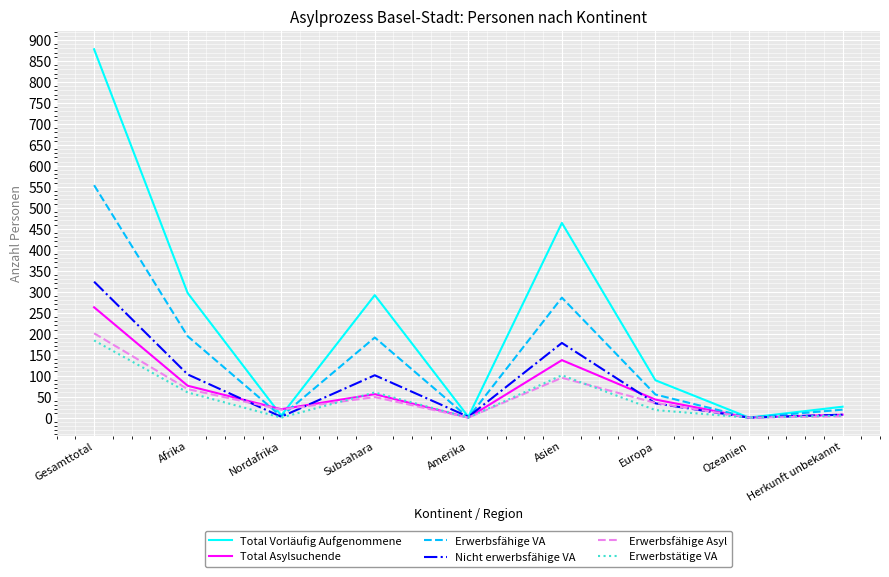

What is the maximum value for Erwerbsfähige Asyl?

201